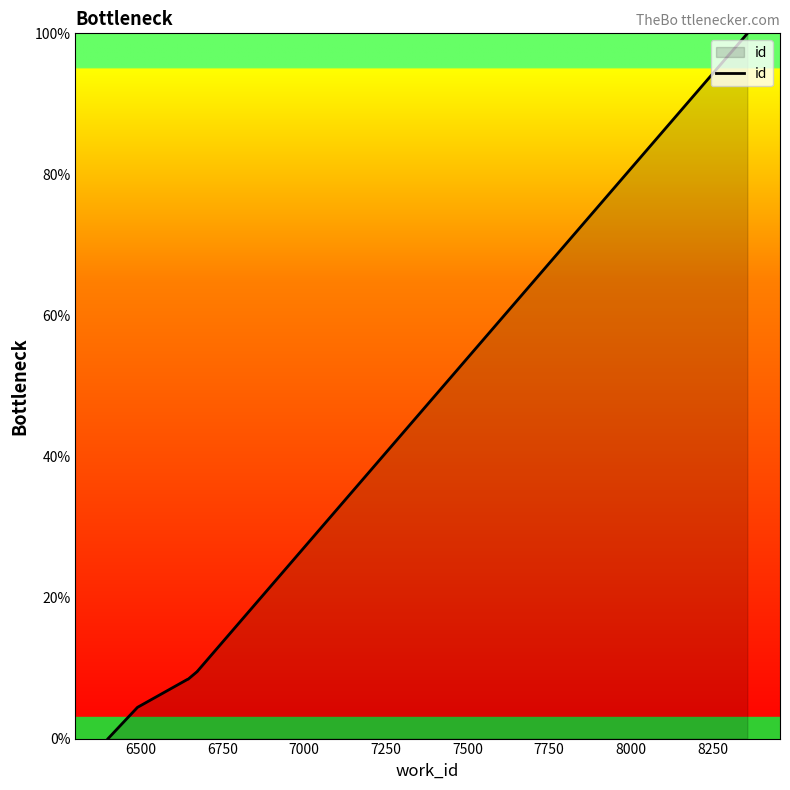

What is the average value?

34.9